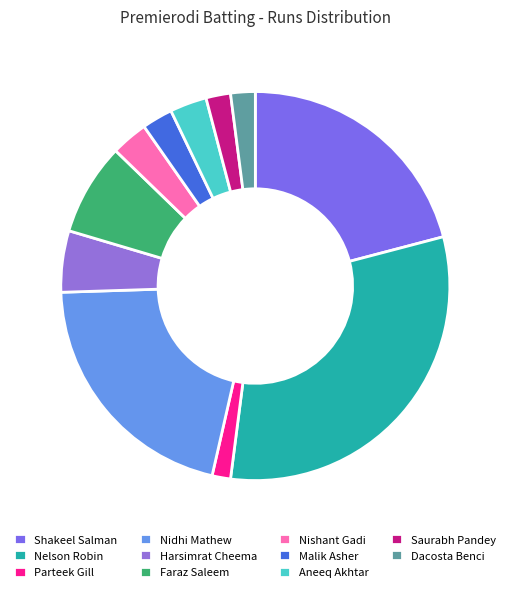

How many slices are in this pie chart?

11